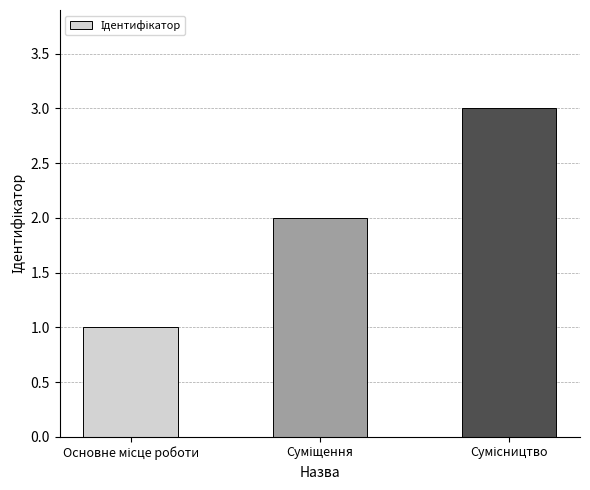

What is the sum of all values?

6